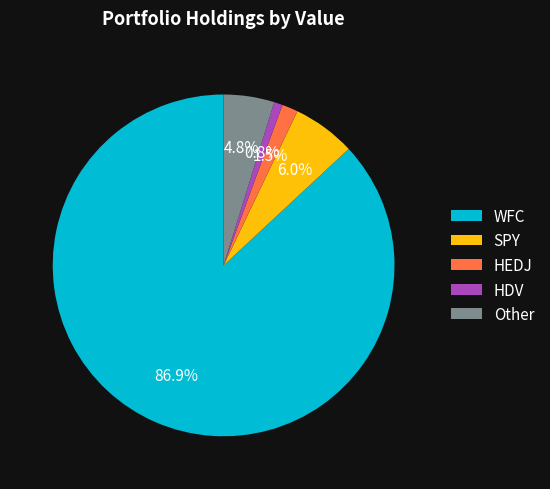

Which category accounts for the majority?

WFC